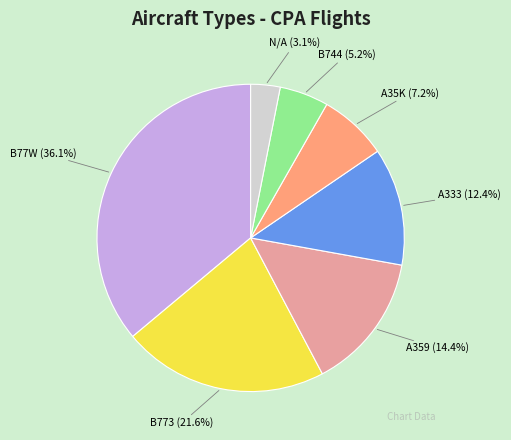

Does any single category account for the majority?

No